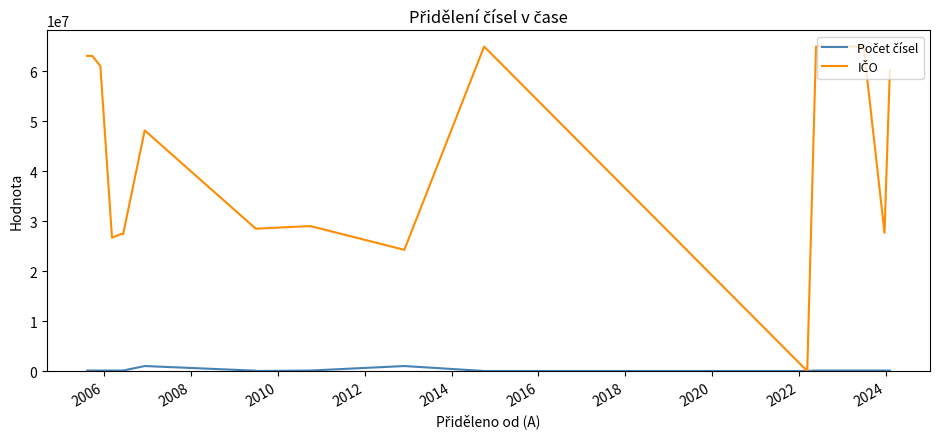

What is the sum of all IČO values?

831785312